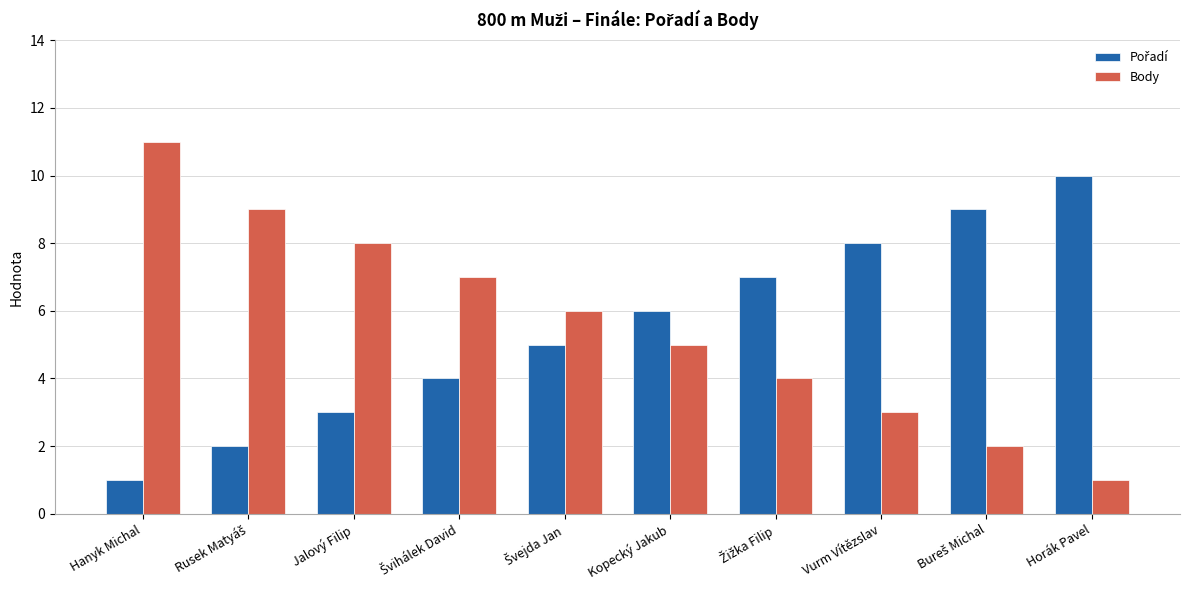

At which category is the sum across all series the highest?

Hanyk Michal